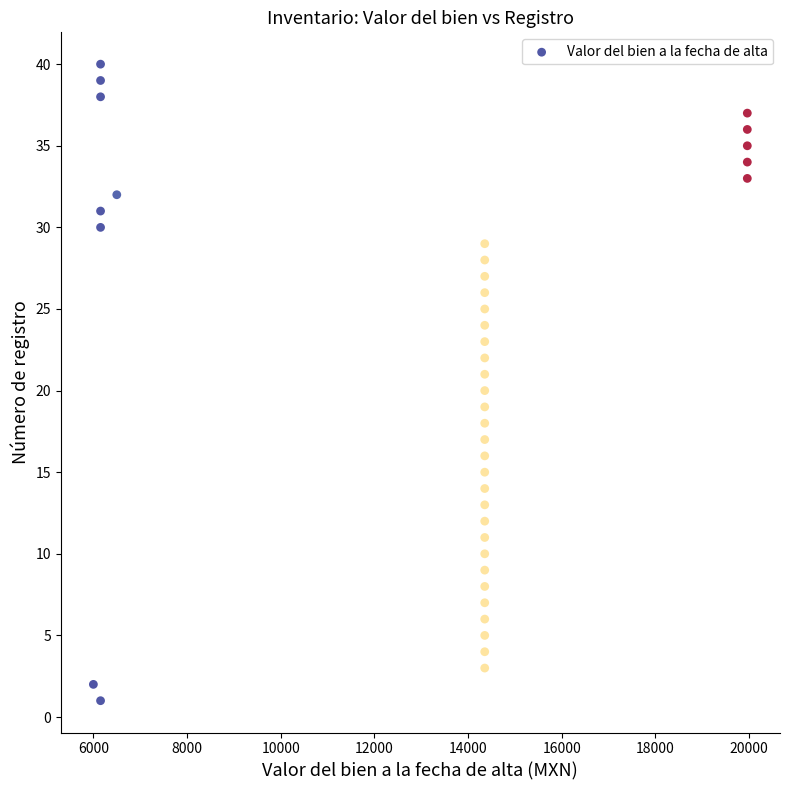

What is the range of Y values (max minus min)?

39